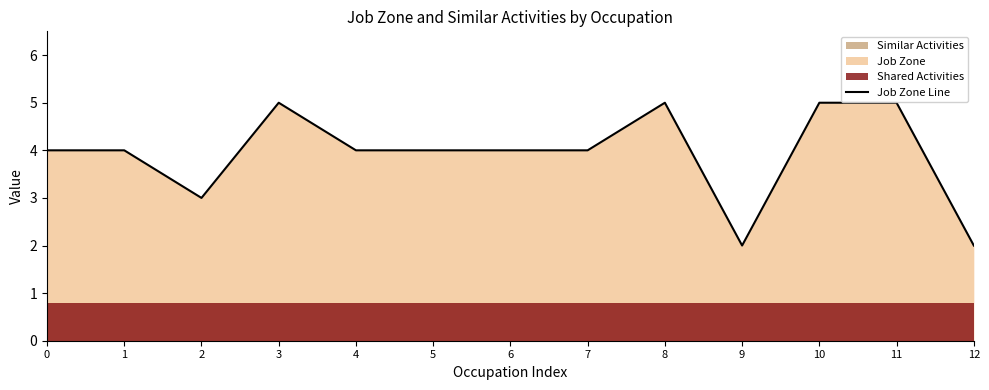

How many data points are above 4?

4